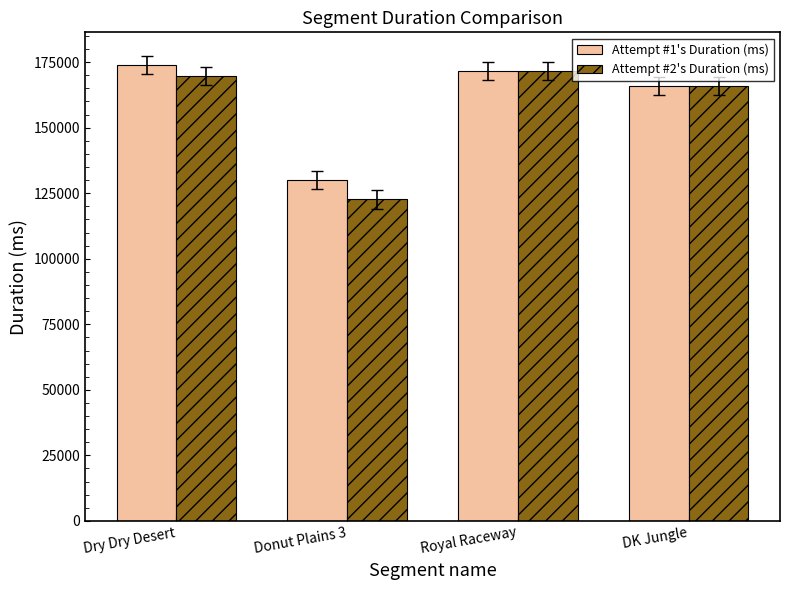

Reading right to left, what are all the values shown in this chart?

Attempt #1's Duration (ms): DK Jungle=166008	Royal Raceway=171597	Donut Plains 3=130033	Dry Dry Desert=173999
Attempt #2's Duration (ms): DK Jungle=165793	Royal Raceway=171638	Donut Plains 3=122653	Dry Dry Desert=169826